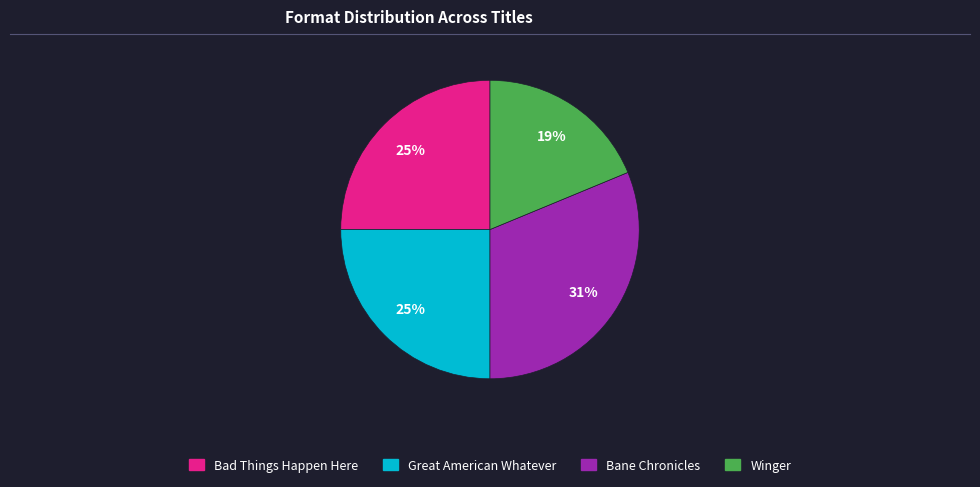

Does Great American Whatever account for over 50% of the chart?

No